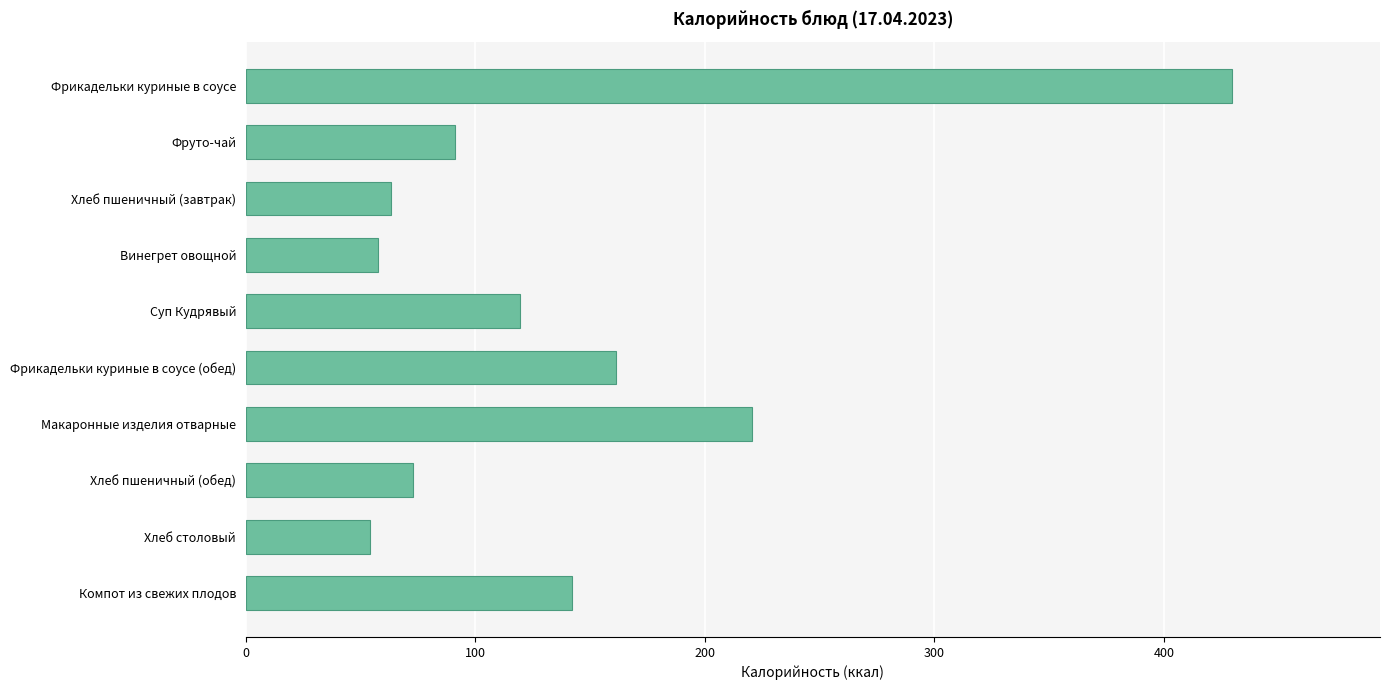

What is the label of the 4th bar from the bottom?

Макаронные изделия отварные